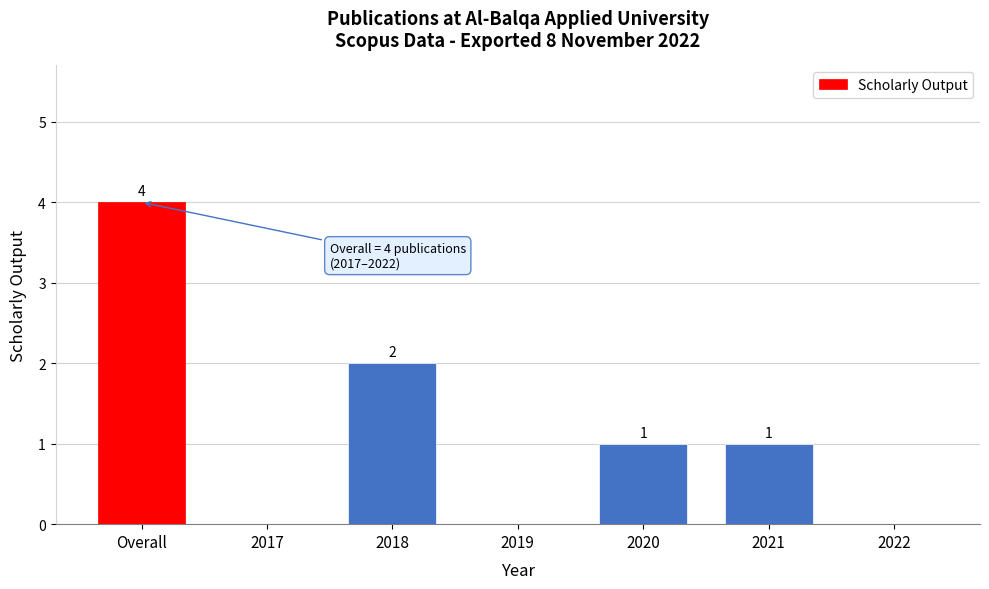

Reading right to left, list all the values displayed in this chart.

2022=0	2021=1	2020=1	2019=0	2018=2	2017=0	Overall=4